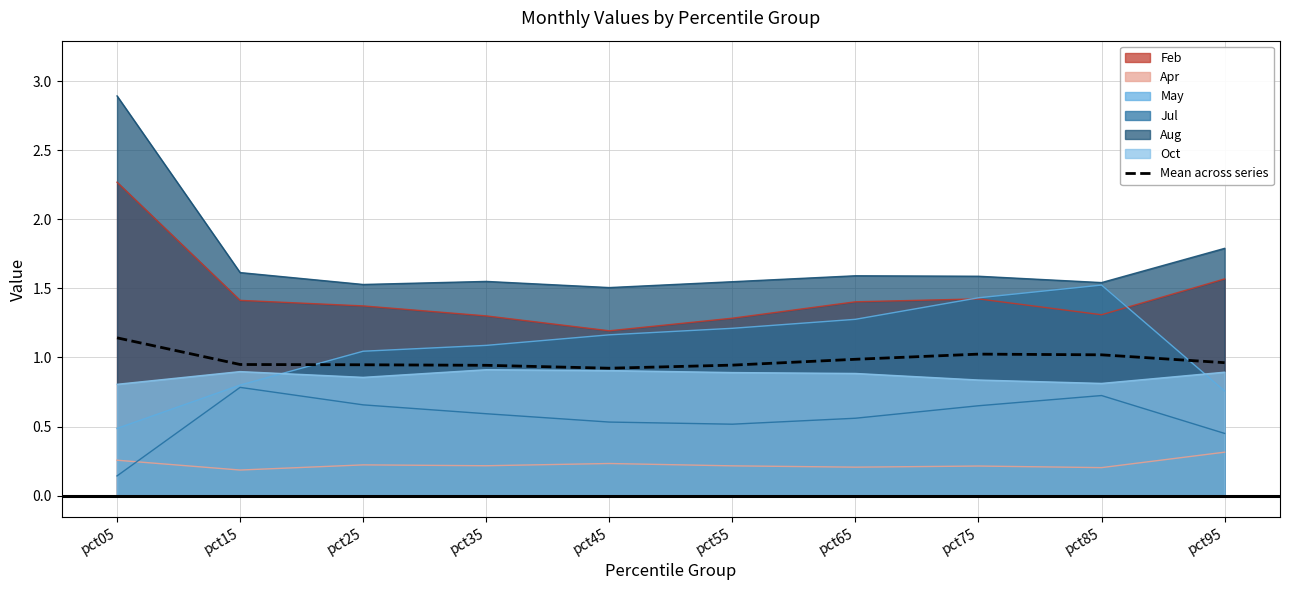

Which category has the highest value across all series?

pct05